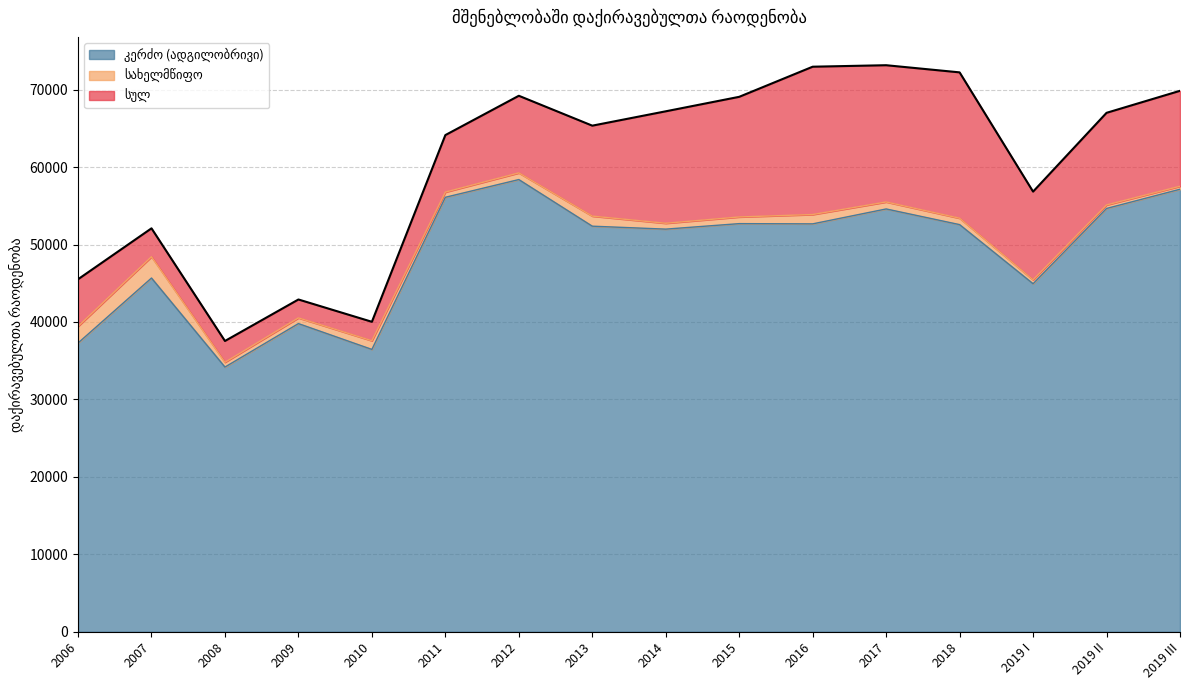

Reading left to right, extract all data points from this chart.

სულ: 2006=45514	2007=52092	2008=37546	2009=42904	2010=40023	2011=64132	2012=69209	2013=65349	2014=67203	2015=69073	2016=72962	2017=73154	2018=72231	2019 I=56833	2019 II=67006	2019 III=69850
კერძო (ადგილობრივი): 2006=37280	2007=45674	2008=34179	2009=39791	2010=36456	2011=56100	2012=58389	2013=52369	2014=51988	2015=52698	2016=52669	2017=54594	2018=52571	2019 I=44939	2019 II=54657	2019 III=57139